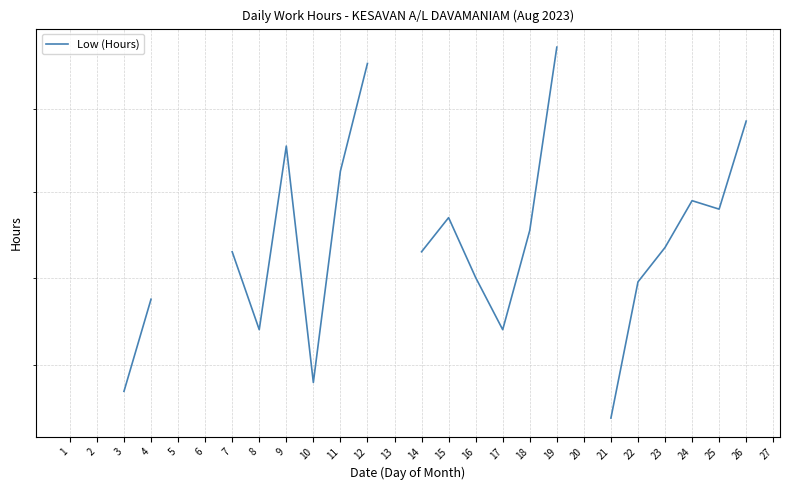

How many values exceed 9?

18